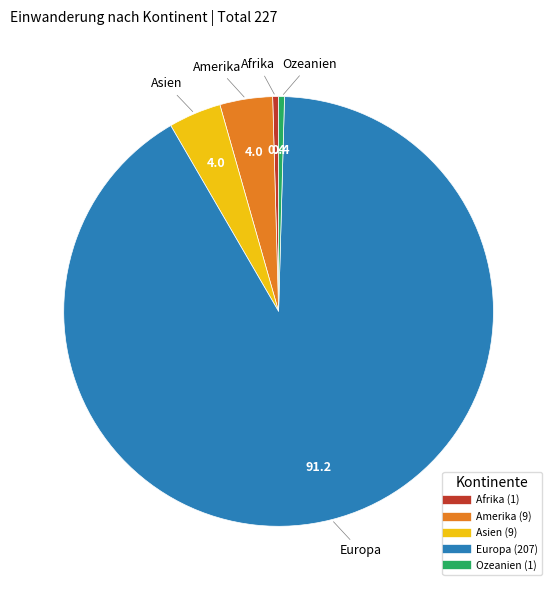

The Amerika slice represents 4% of the pie. True or false?

True